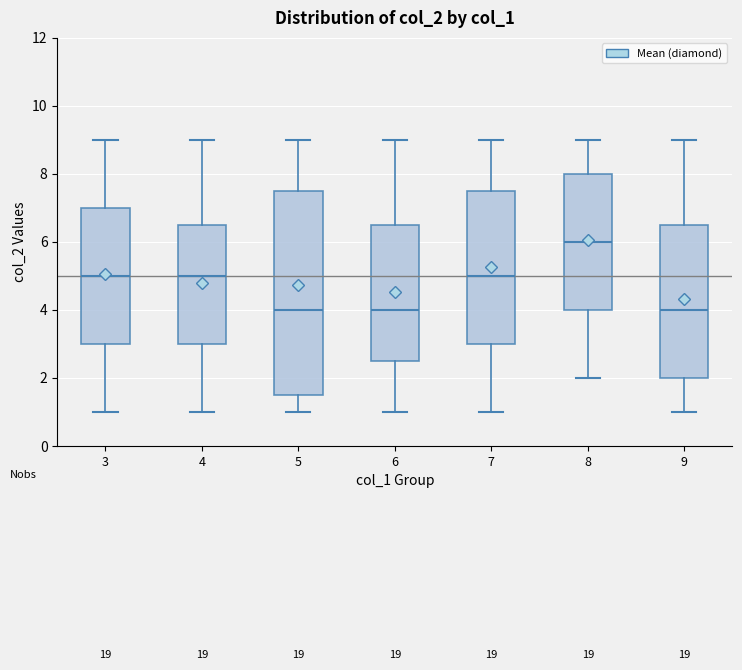

Reading left to right, read every box against the y-axis: the position of its median line, the range the box covers, and the ends of its whiskers. The values are not printed on the chart, so give them approximately, as read against the axis.

3: median 5.0, box 3.0 to 7.0, whiskers 1.0 to 9.0
4: median 5.0, box 3.0 to 6.6, whiskers 1.0 to 9.0
5: median 4.0, box 1.6 to 7.6, whiskers 1.0 to 9.0
6: median 4.0, box 2.6 to 6.6, whiskers 1.0 to 9.0
7: median 5.0, box 3.0 to 7.6, whiskers 1.0 to 9.0
8: median 6.0, box 4.0 to 8.0, whiskers 2.0 to 9.0
9: median 4.0, box 2.0 to 6.6, whiskers 1.0 to 9.0